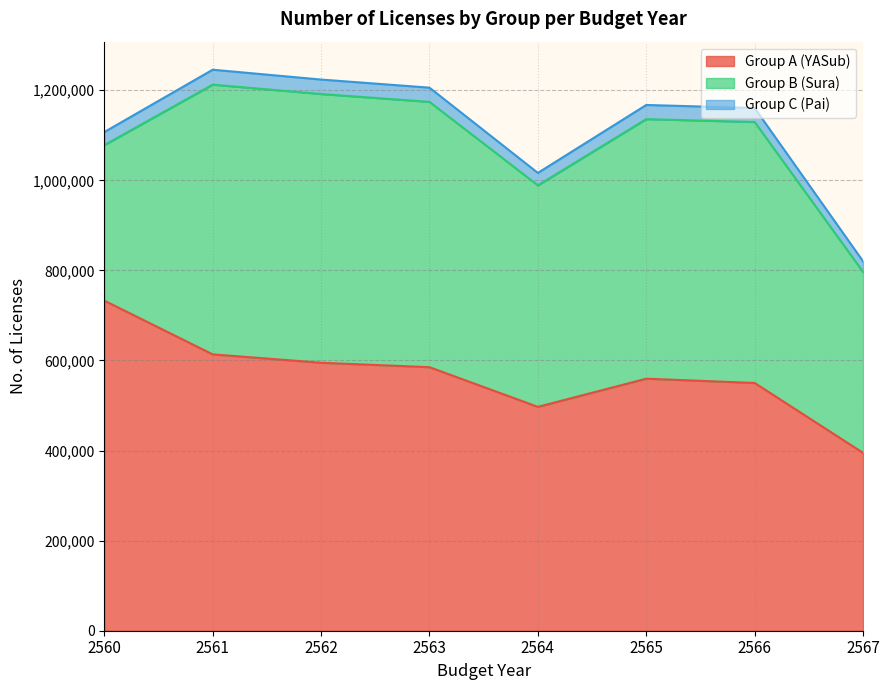

The value of Group A (YASub) at 2566 is 550058. True or false?

True